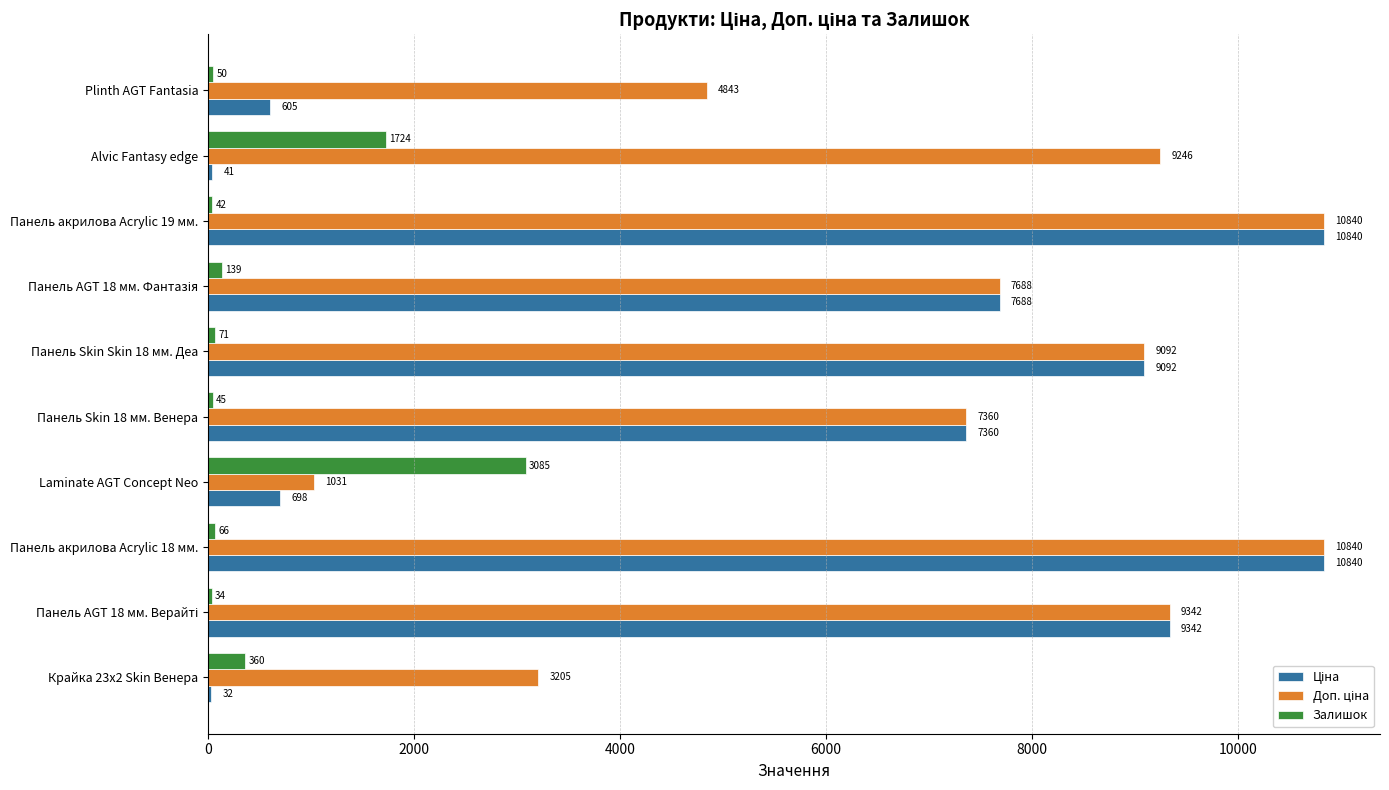

Which category has the highest value in the Залишок series?

Laminate AGT Concept Neo